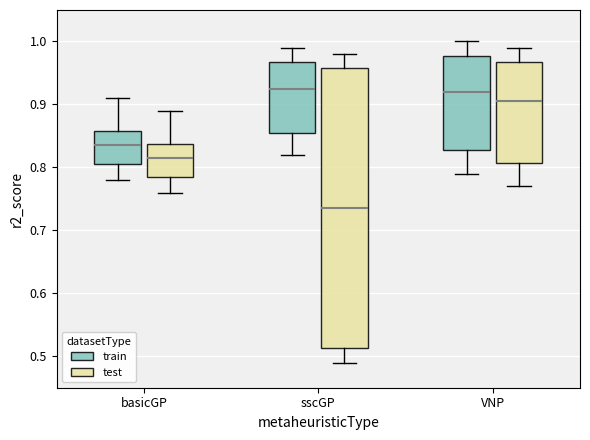

Reading left to right, read every box against the y-axis: the position of its median line, the range the box covers, and the ends of its whiskers. The values are not printed on the chart, so give them approximately, as read against the axis.

basicGP (train): median 0.84, box 0.81 to 0.86, whiskers 0.78 to 0.91
basicGP (test): median 0.82, box 0.79 to 0.84, whiskers 0.76 to 0.89
sscGP (train): median 0.93, box 0.86 to 0.97, whiskers 0.82 to 0.99
sscGP (test): median 0.74, box 0.51 to 0.96, whiskers 0.49 to 0.98
VNP (train): median 0.92, box 0.83 to 0.98, whiskers 0.79 to 1.00
VNP (test): median 0.91, box 0.81 to 0.97, whiskers 0.77 to 0.99